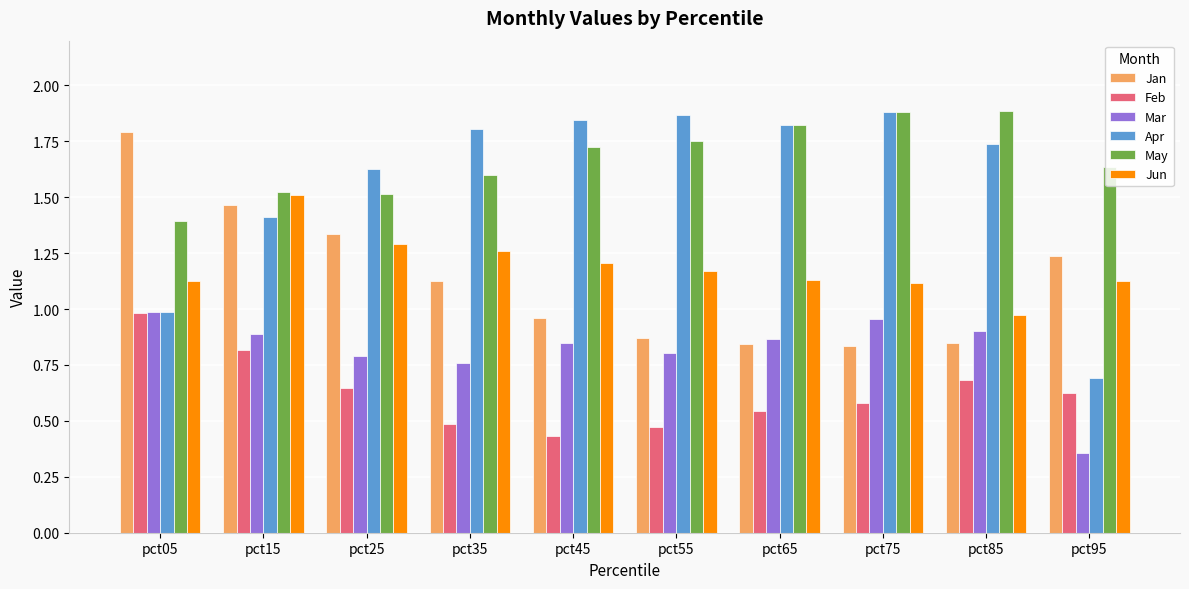

What is the sum of the Apr values at pct55 and pct45?

3.7